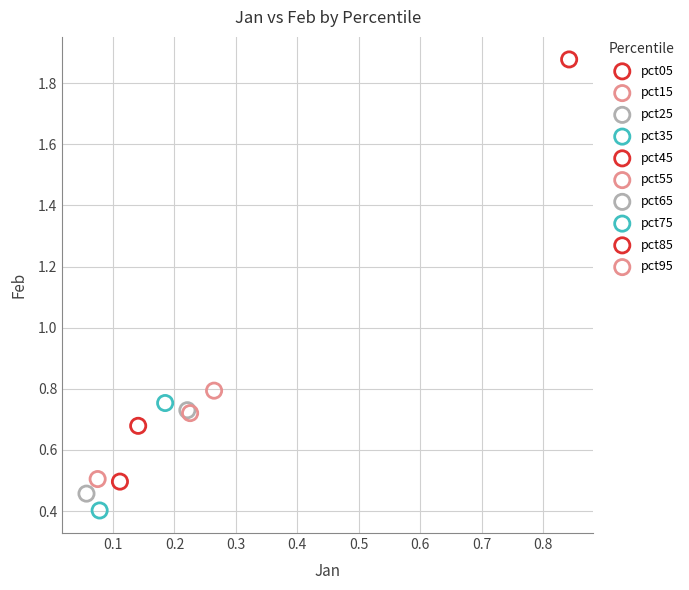

What are all the series names shown in the legend?

pct05, pct15, pct25, pct35, pct45, pct55, pct65, pct75, pct85, pct95